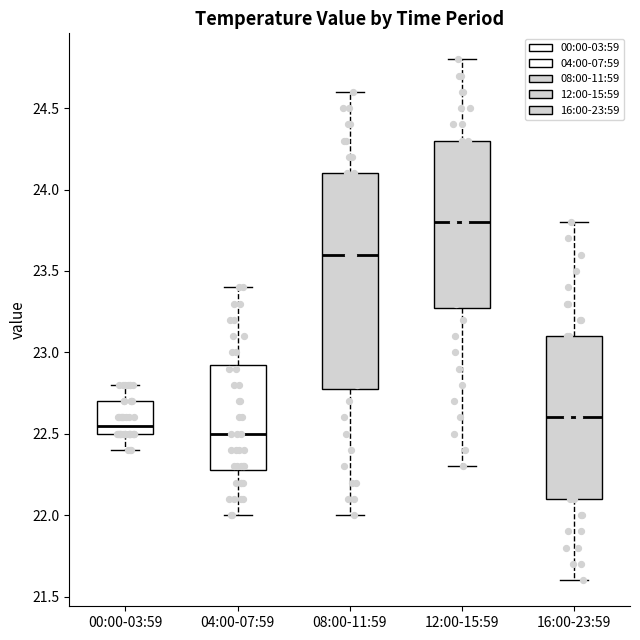

Where is the lower edge of the box for 00:00-03:59 on the y-axis? The values are not printed on the chart, so give them approximately, as read against the axis.

22.50